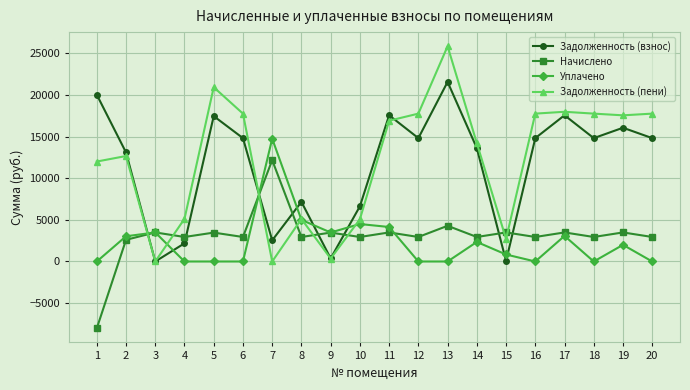

True or false: Начислено and Задолженность (пени) intersect in this chart.

True